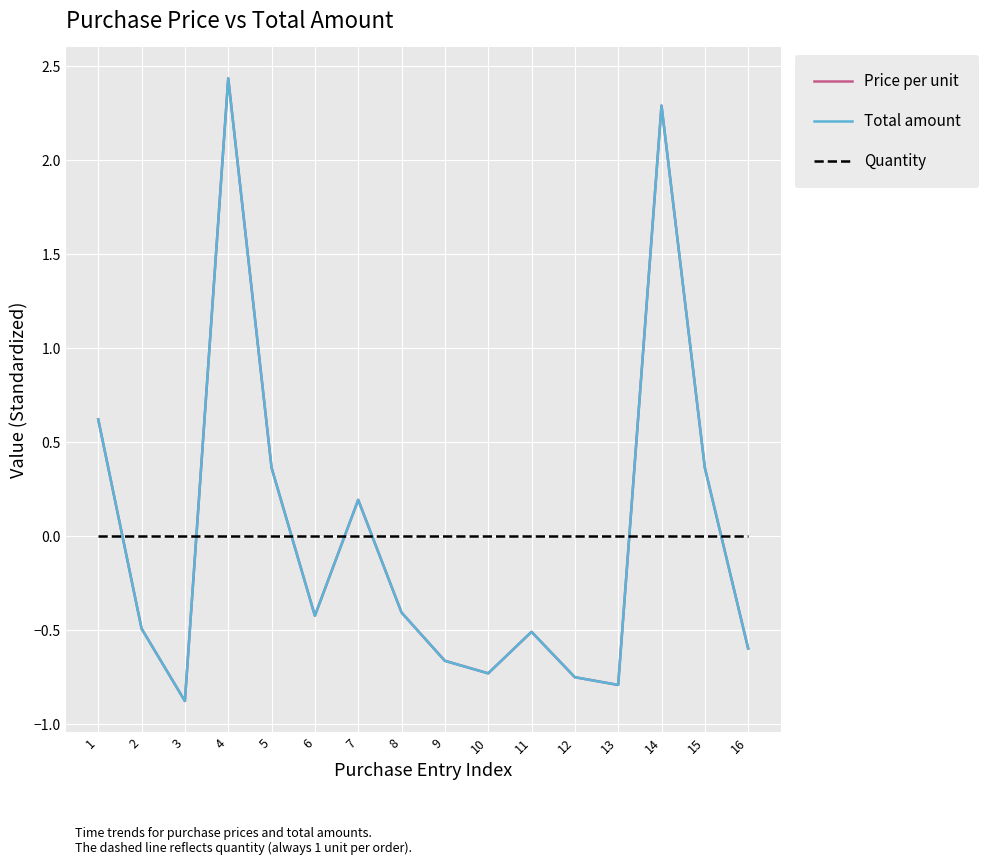

Where is Quantity nearest to the value 0?

1